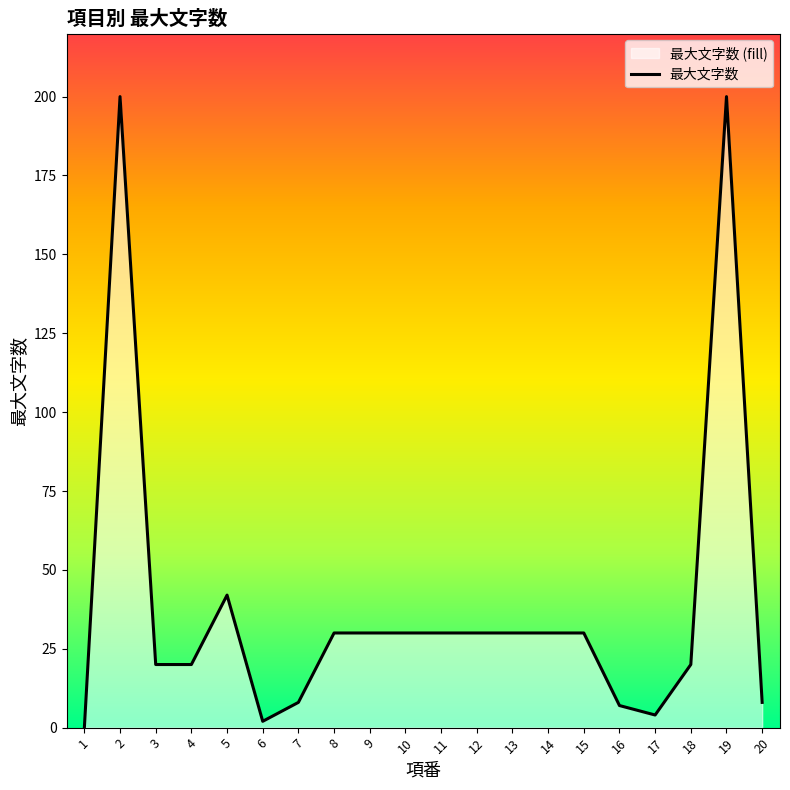

How many categories are shown in the chart?

20